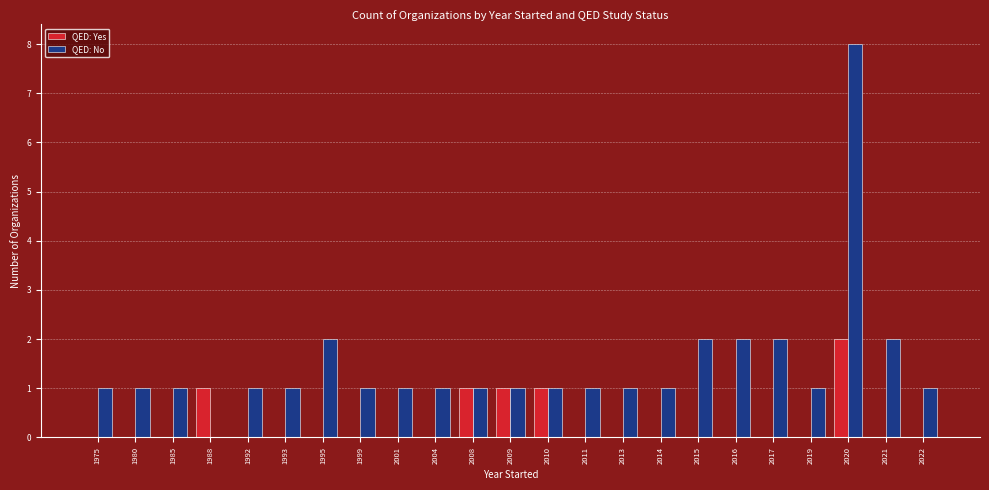

Reading left to right, what are all the values shown in this chart?

QED: Yes: 0	0	0	1	0	0	0	0	0	0	1	1	1	0	0	0	0	0	0	0	2	0	0
QED: No: 1	1	1	0	1	1	2	1	1	1	1	1	1	1	1	1	2	2	2	1	8	2	1